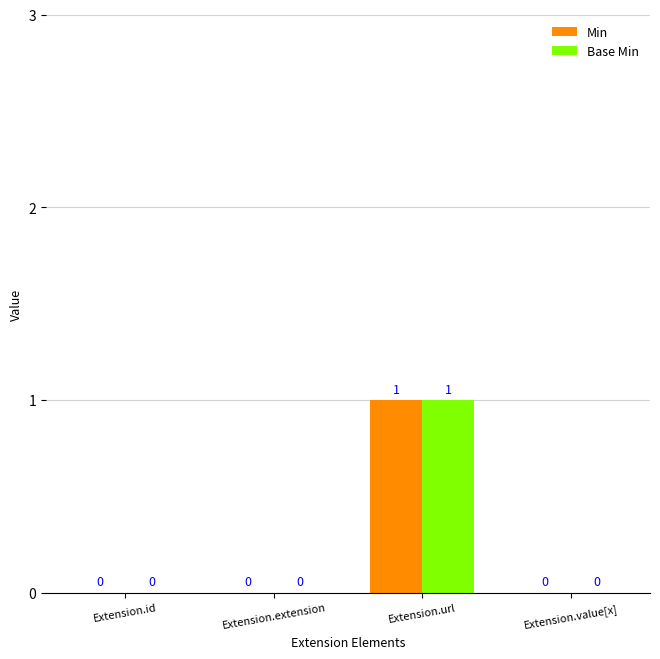

Which label corresponds to the largest value in the chart?

Extension.url